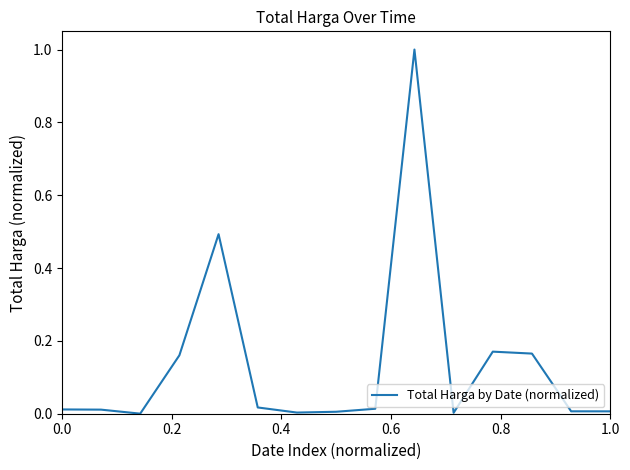

What is the maximum value shown in the chart?

1.0